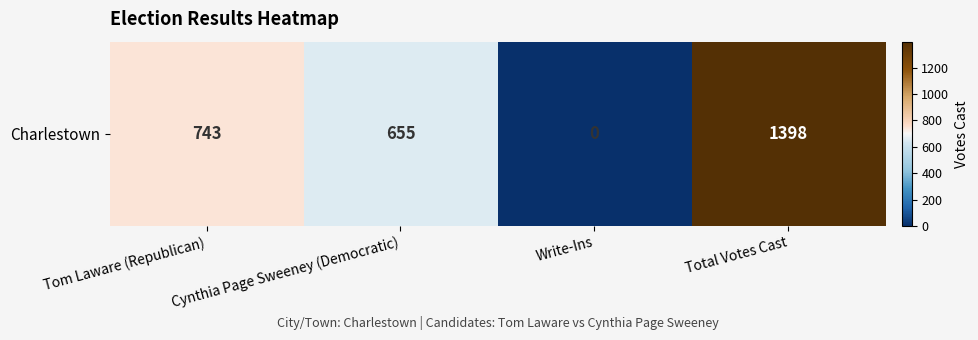

The value at Cynthia Page Sweeney (Democratic) is 863. True or false?

False